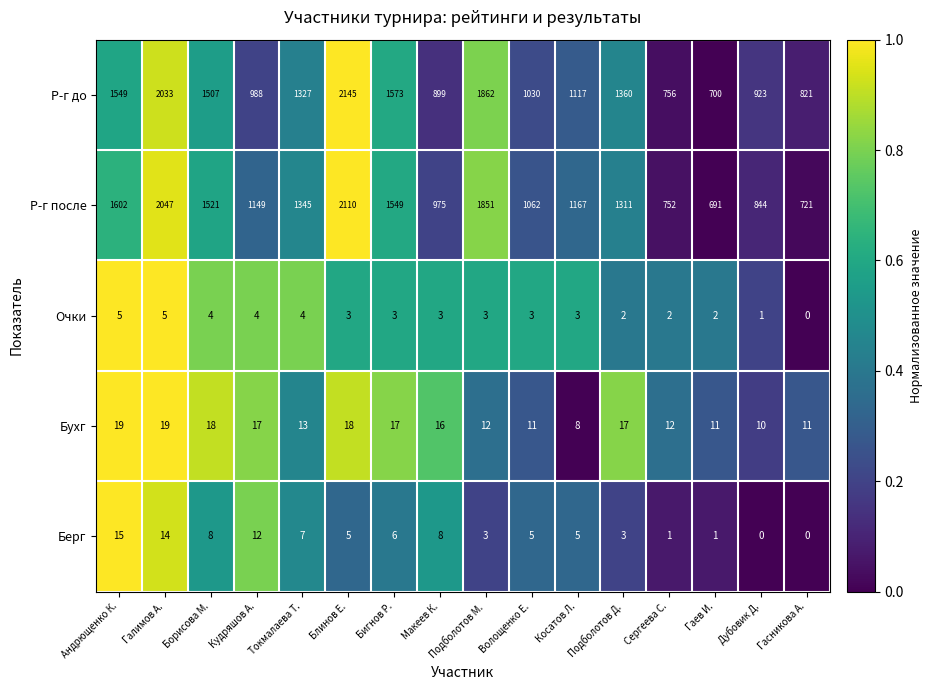

How many Очки values are between 2 and 4?

12